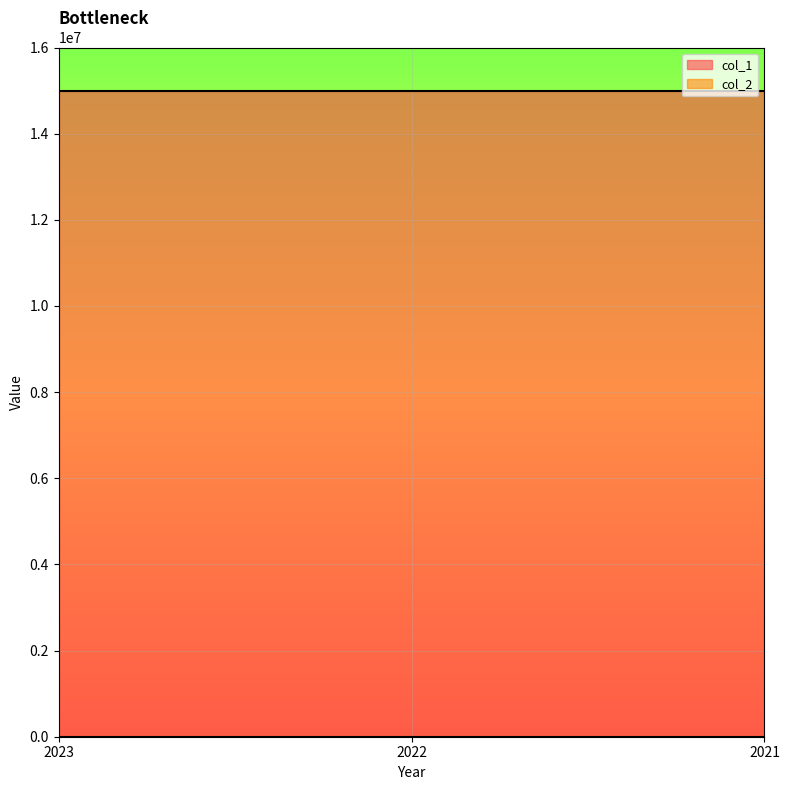

What is the sum of all col_2 values?

45000000